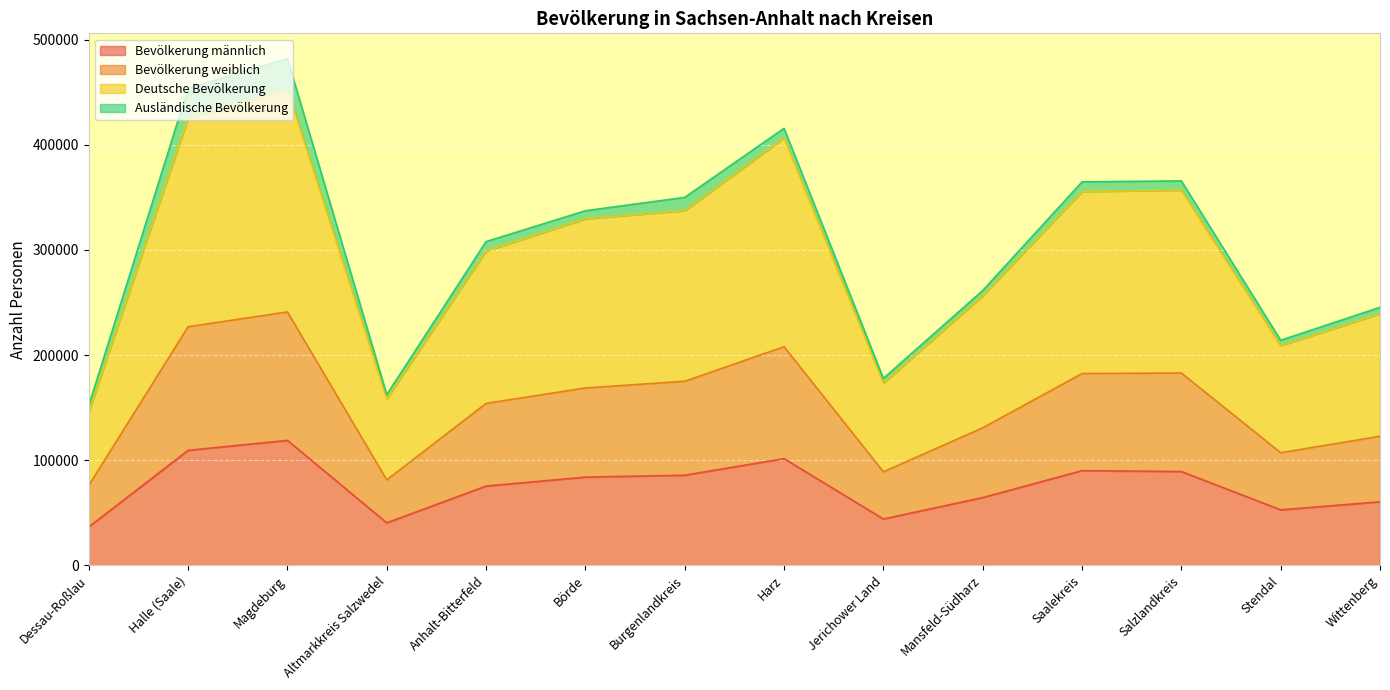

What is the total value across all series at Altmarkkreis Salzwedel?

162288